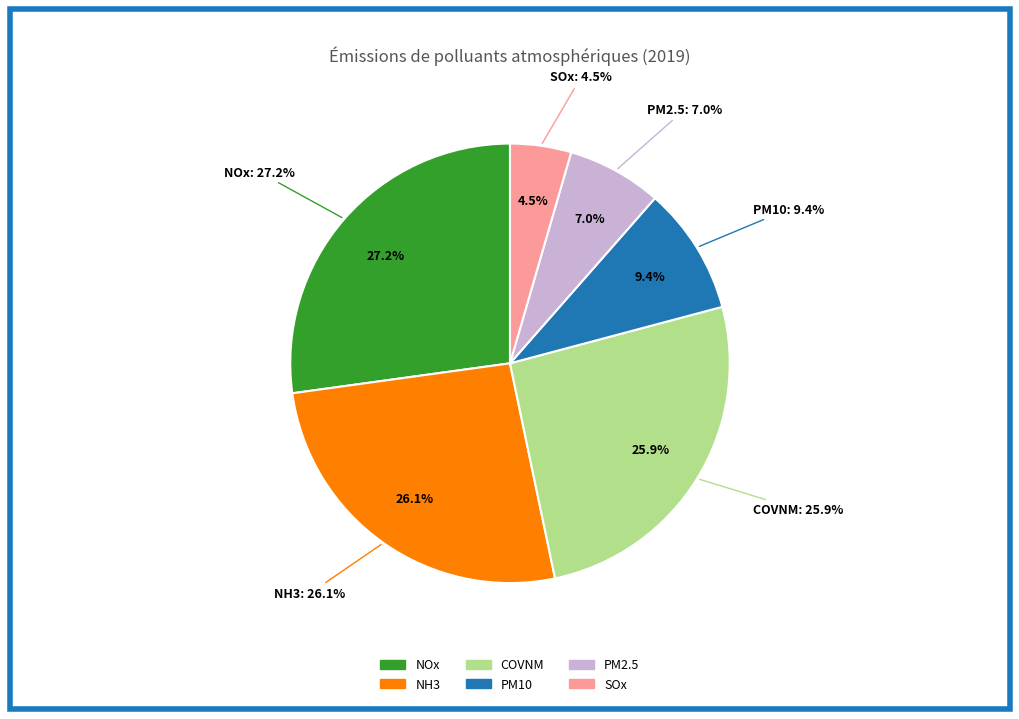

How many segments does this pie chart have?

6